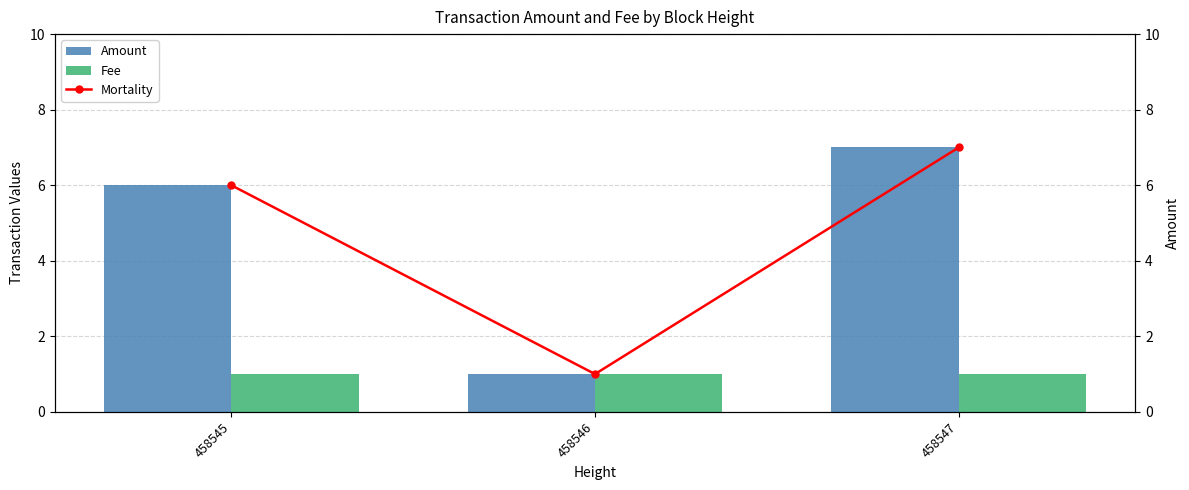

How many distinct data groups are displayed?

3